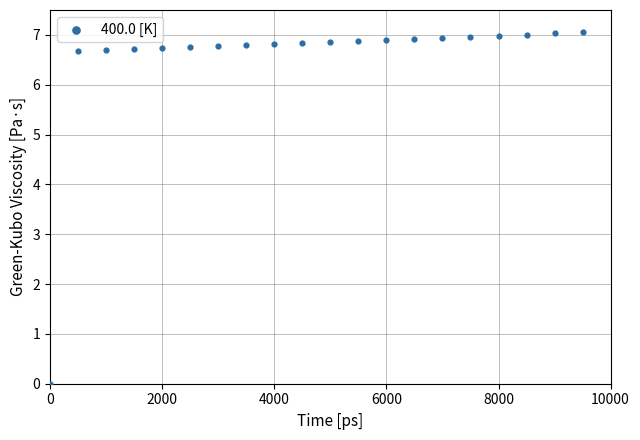

What is the range of X values (max minus min)?

9500.0